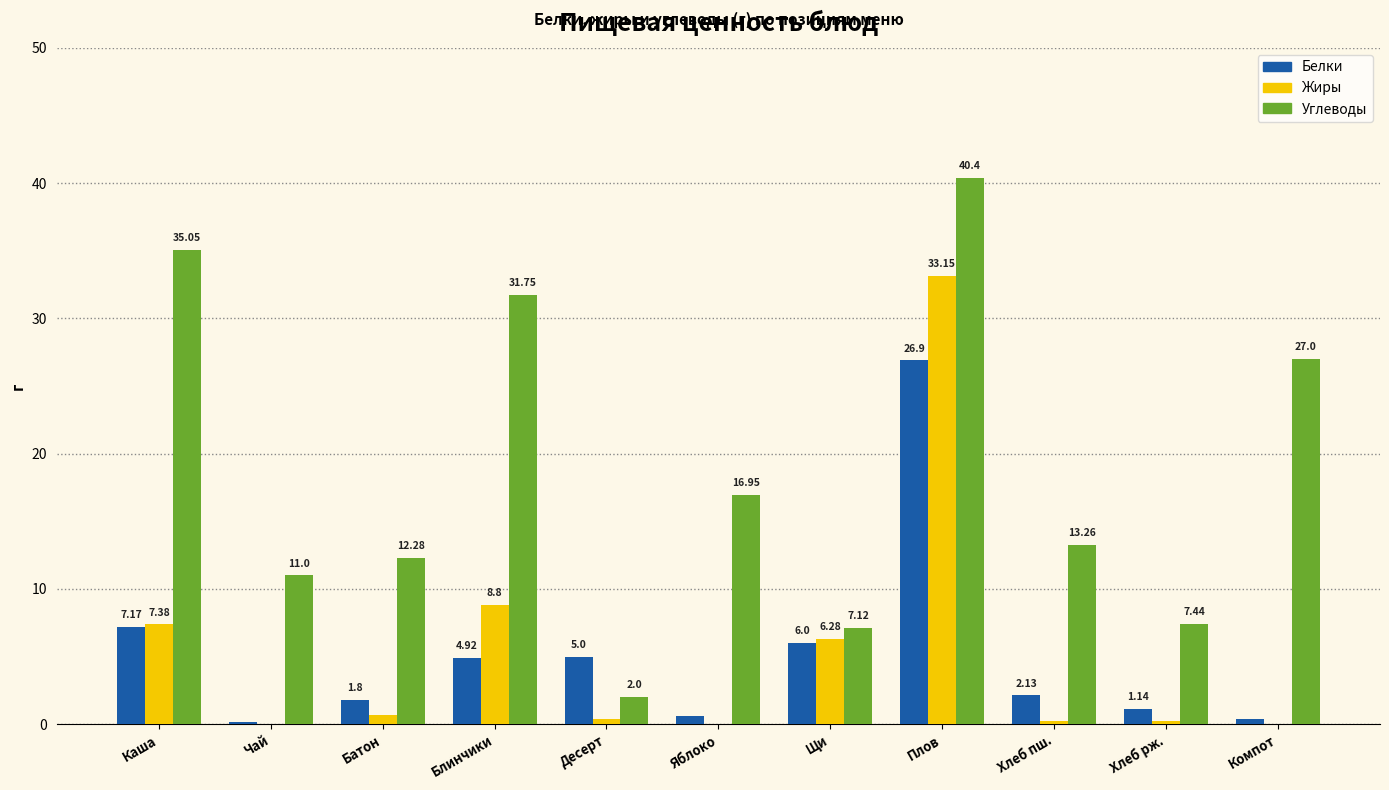

At which label does Углеводы first exceed 13?

Каша